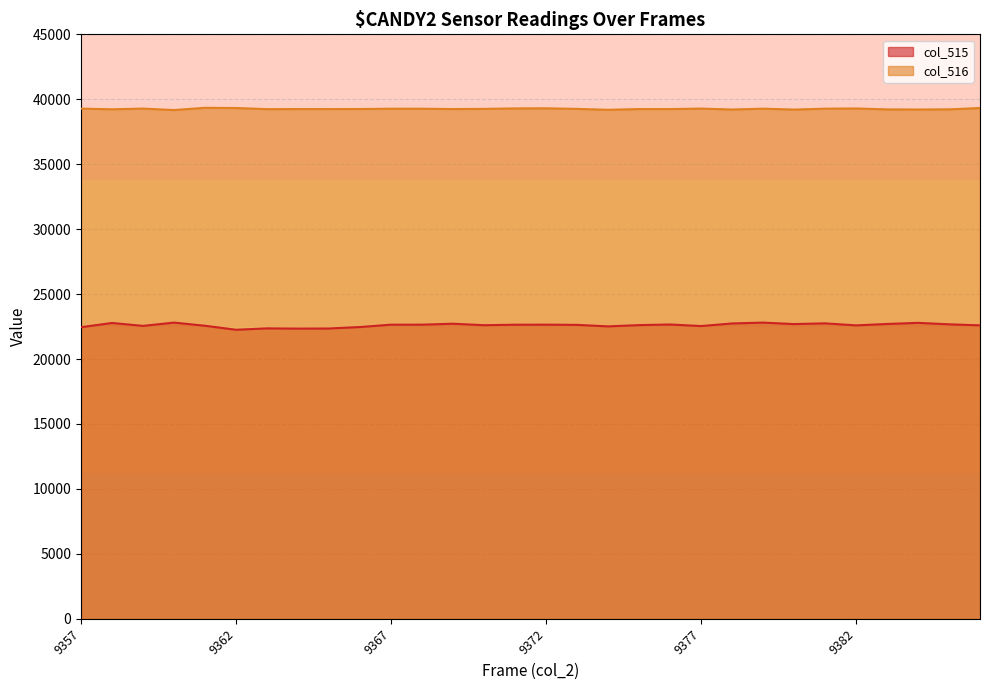

Rank the categories by col_516 value from lowest to highest.

9360, 9374, 9380, 9378, 9384, 9383, 9385, 9358, 9363, 9375, 9376, 9364, 9365, 9369, 9366, 9373, 9370, 9367, 9368, 9379, 9381, 9357, 9359, 9377, 9382, 9371, 9372, 9362, 9386, 9361